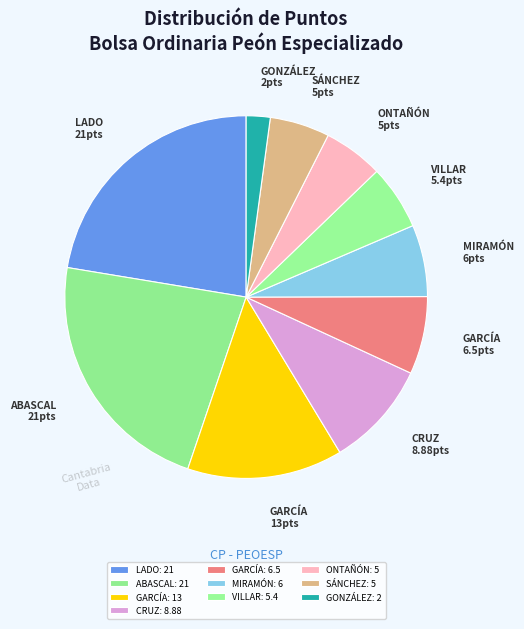

Count the number of slices in the pie.

10